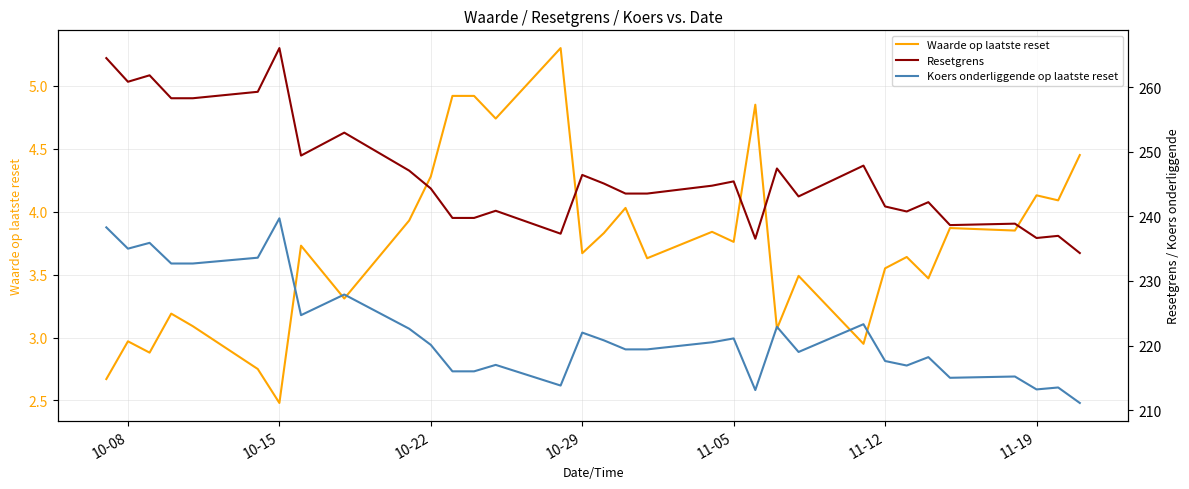

What is the difference between the maximum and minimum values in the Koers onderliggende op laatste reset series?

28.6